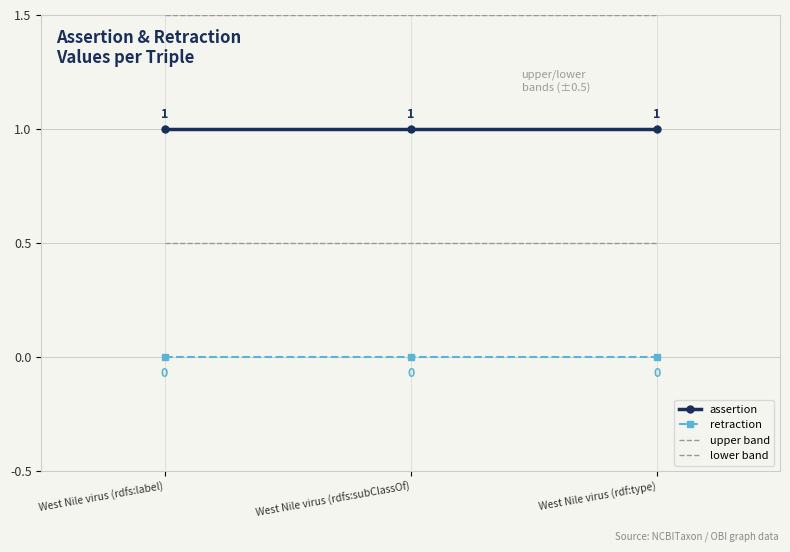

What is the label of the 3rd point from the right?

West Nile virus (rdfs:label)